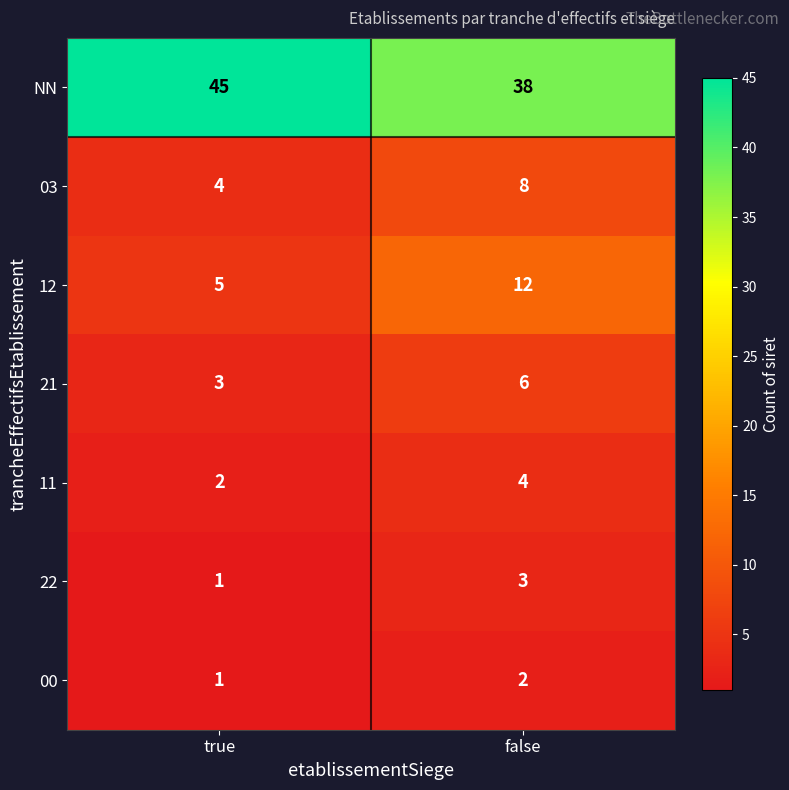

How many categories are shown in the chart?

2